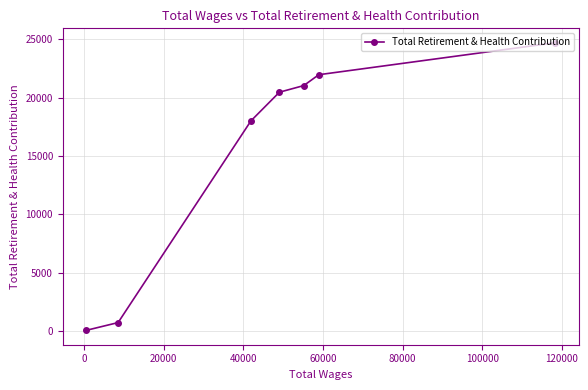

What is the value of the 2nd point from the left?

724